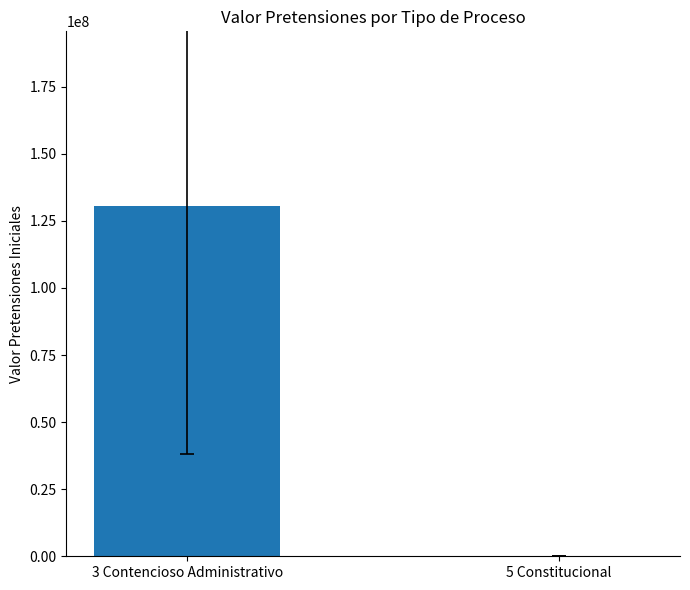

Count the number of data series in this chart.

1